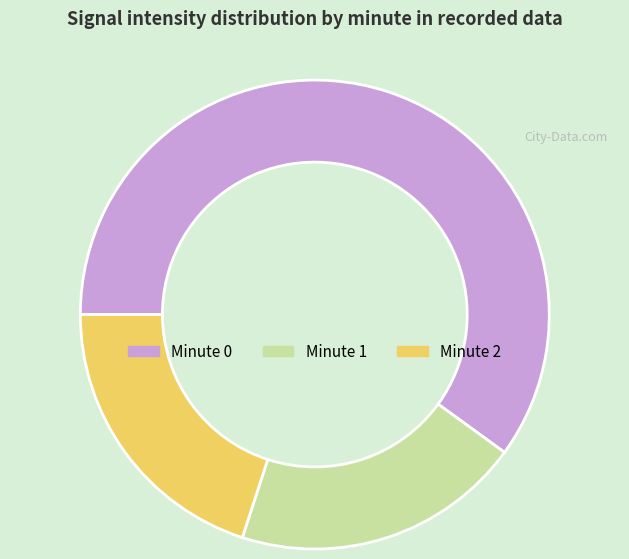

Is the sum of Minute 0 and Minute 2 greater than half?

Yes